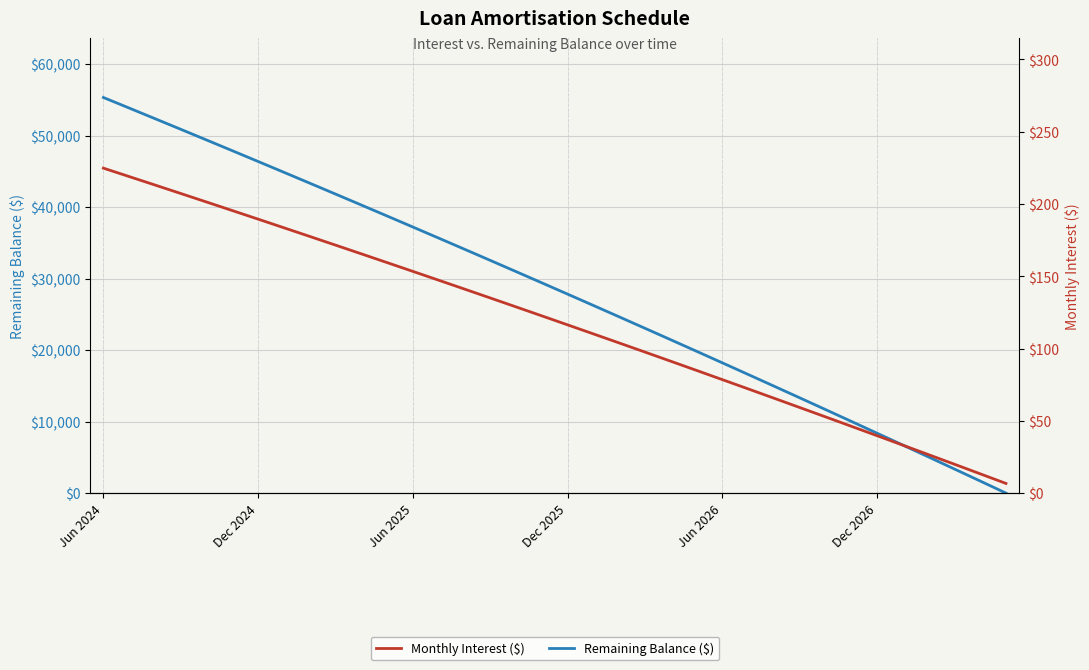

Reading left to right, extract all data points from this chart.

Remaining Balance ($): 55317.0	53840.0	52357.0	50869.0	49375.0	47875.0	46369.0	44857.0	43339.0	41815.0	40285.0	38749.0	37207.0	35659.0	34105.0	32544.0	30977.0	29404.0	27825.0	26240.0	24648.0	23050.0	21446.0	19835.0	18218.0	16594.0	14964.0	13328.0	11685.0	10036.0	8380.0	6718.0	5049.0	3373.0	1691.0	2.0
Monthly Interest ($): 224.8	219.0	213.1	207.2	201.4	195.4	189.5	183.5	177.6	171.6	165.5	159.5	153.4	147.3	141.2	135.0	128.8	122.6	116.4	110.1	103.9	97.6	91.2	84.9	78.5	72.1	65.7	59.2	52.8	46.2	39.7	33.2	26.6	20.0	13.3	6.7